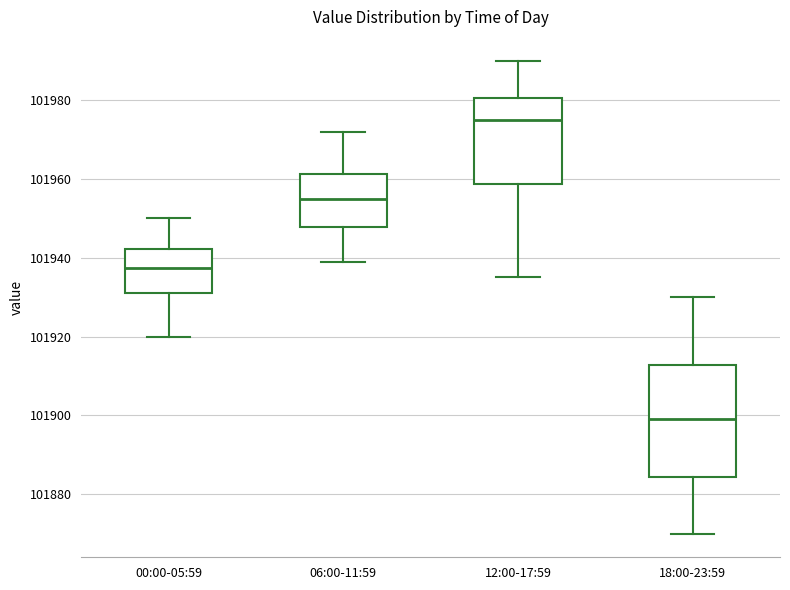

Which box is the tallest, from its lower edge to its upper edge?

18:00-23:59